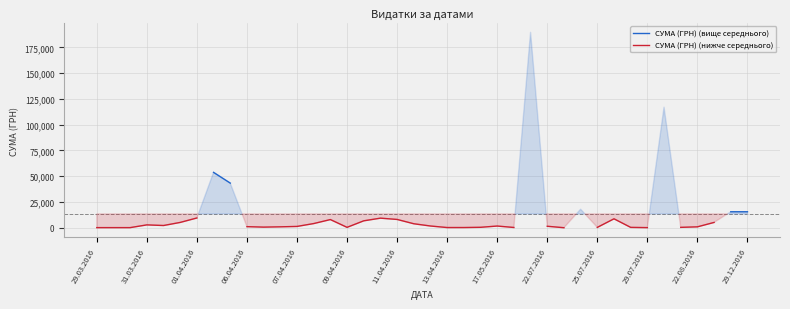

Which has a higher value, 06.04.2016 or 01.04.2016?

01.04.2016